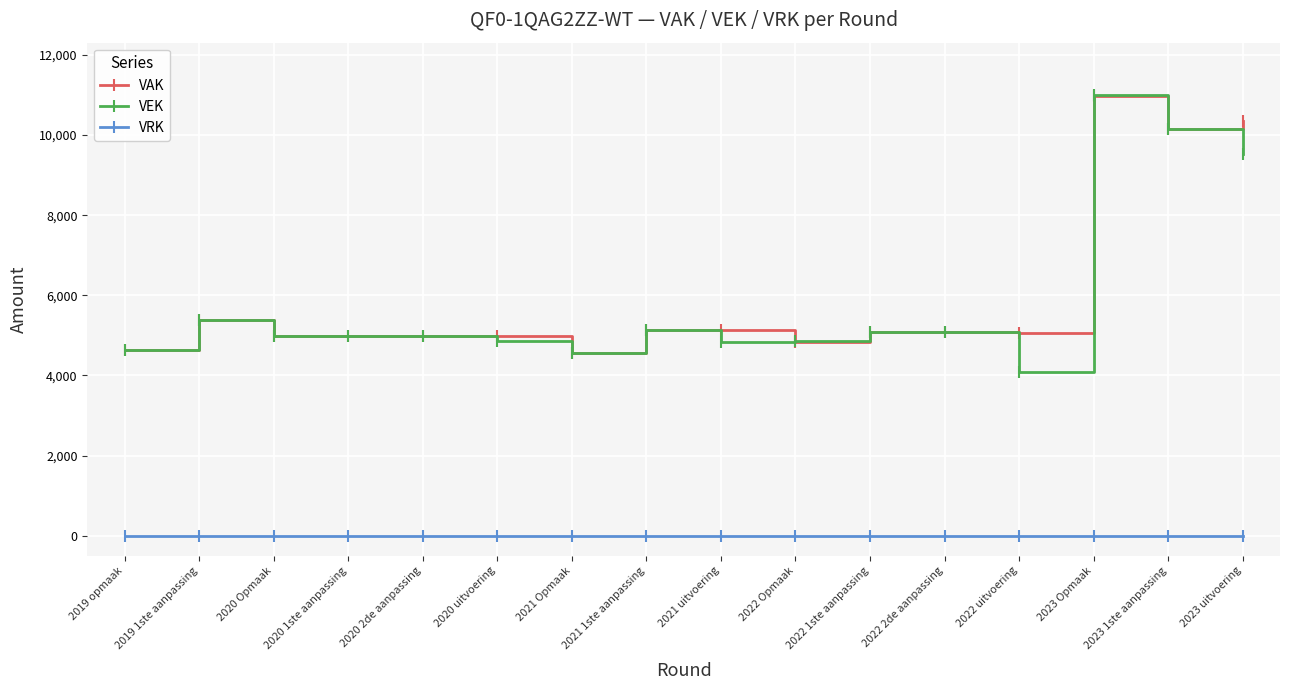

What is the difference between the maximum and minimum values in the VAK series?

6422